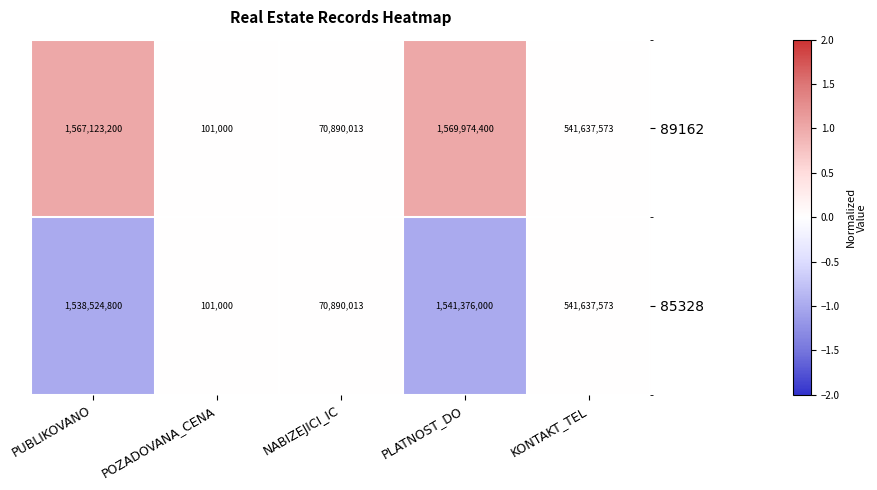

At which category is the sum across all series the highest?

PLATNOST_DO